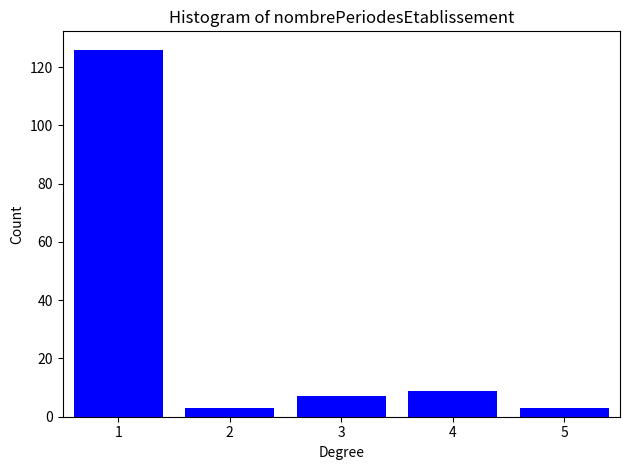

Reading right to left, transcribe all the data shown in this chart.

3	9	7	3	126